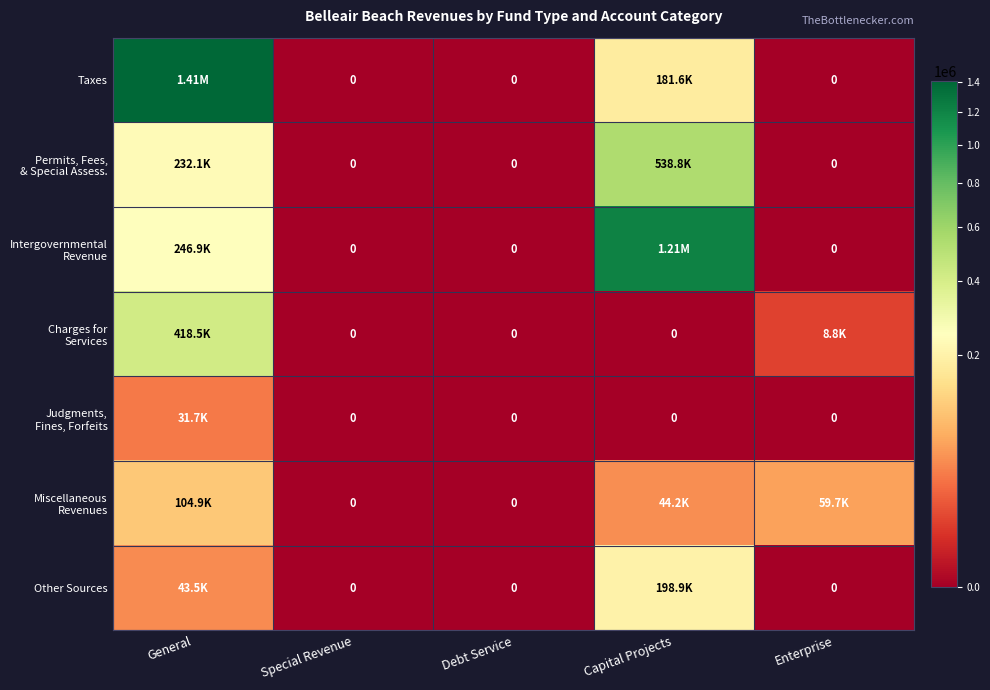

At which label is Miscellaneous Revenues closest to 52450?

Enterprise